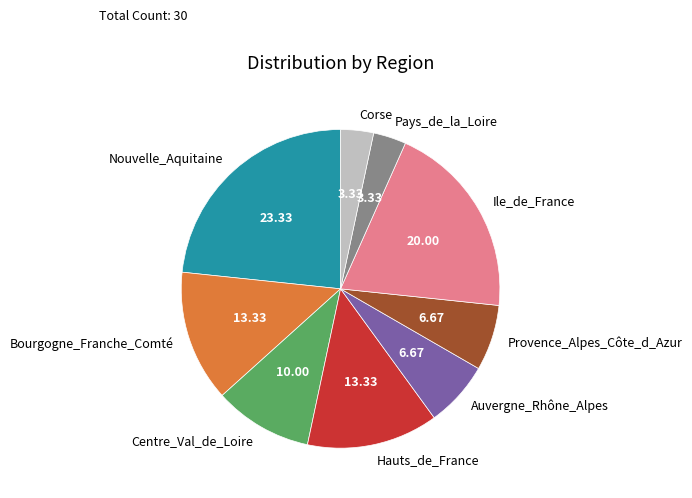

Which has a higher value, Corse or Bourgogne_Franche_Comté?

Bourgogne_Franche_Comté